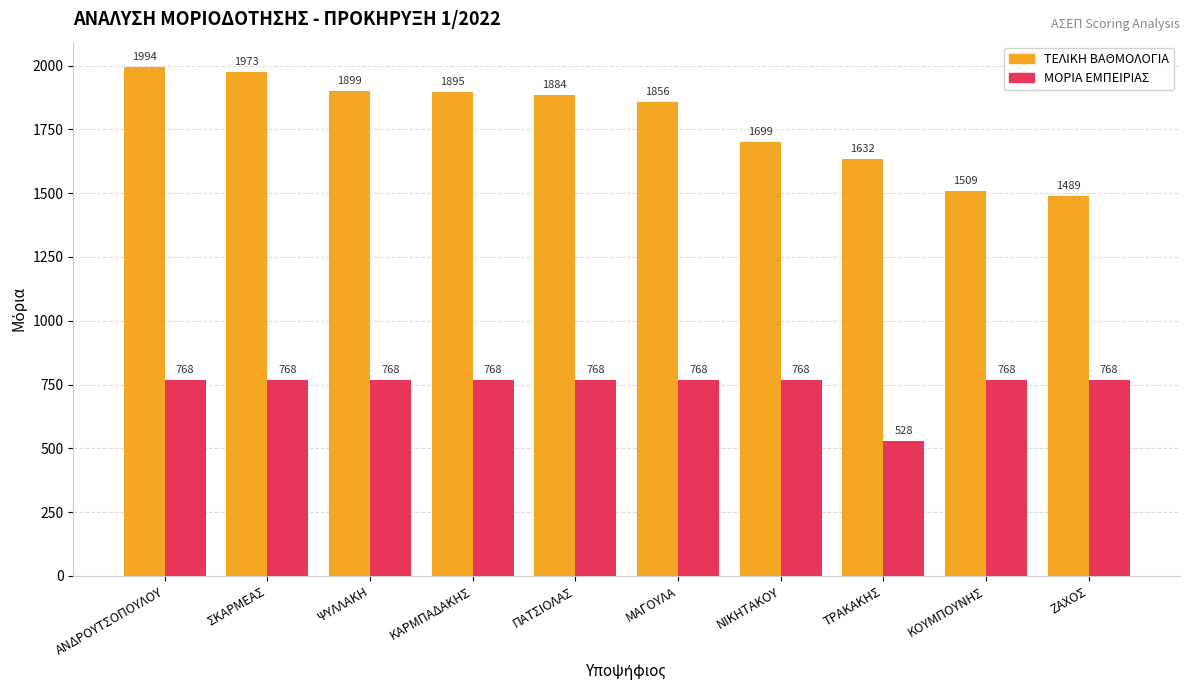

At which category does the chart reach its minimum across all series?

ΤΡΑΚΑΚΗΣ